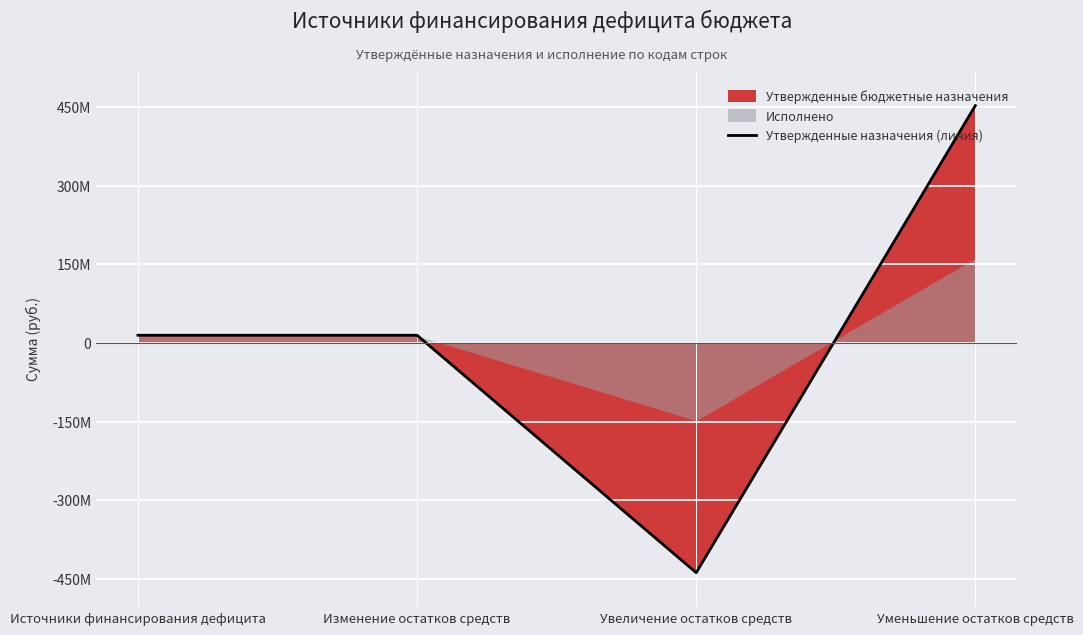

How many values are below 14889457?

1